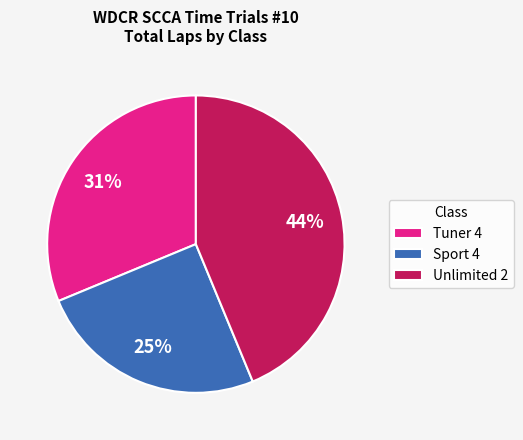

Does any single category account for the majority?

No